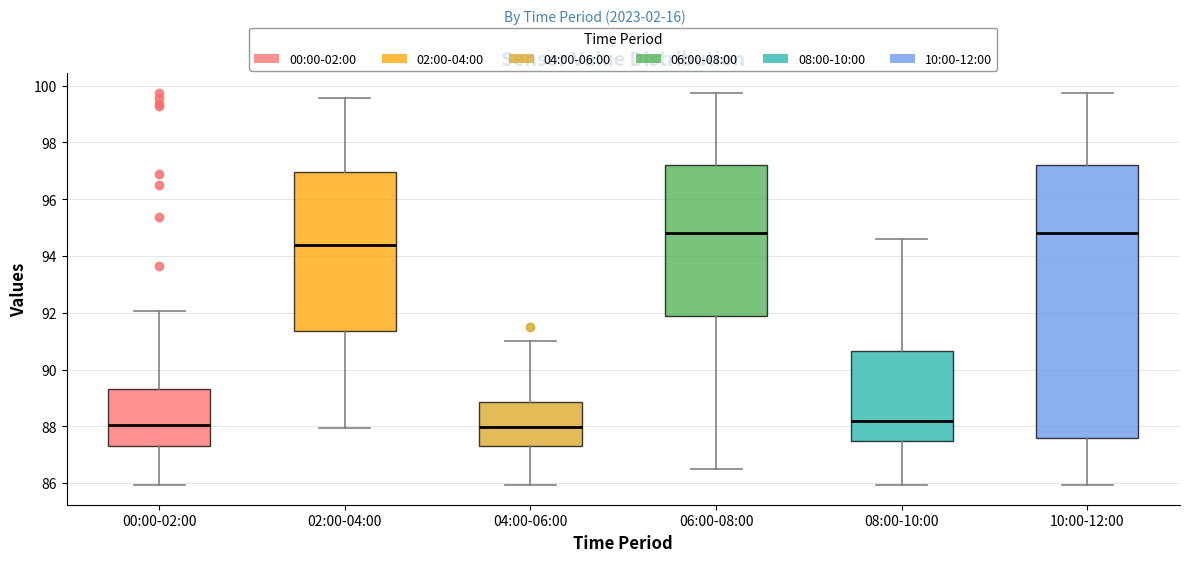

Reading left to right, read every box against the y-axis: the position of its median line, the range the box covers, and the ends of its whiskers. The values are not printed on the chart, so give them approximately, as read against the axis.

00:00-02:00: median 88.0, box 87.4 to 89.4, whiskers 86.0 to 92.0
02:00-04:00: median 94.4, box 91.4 to 97.0, whiskers 88.0 to 99.6
04:00-06:00: median 88.0, box 87.4 to 88.8, whiskers 86.0 to 91.0
06:00-08:00: median 94.8, box 91.8 to 97.2, whiskers 86.6 to 99.8
08:00-10:00: median 88.2, box 87.6 to 90.6, whiskers 86.0 to 94.6
10:00-12:00: median 94.8, box 87.6 to 97.2, whiskers 86.0 to 99.8